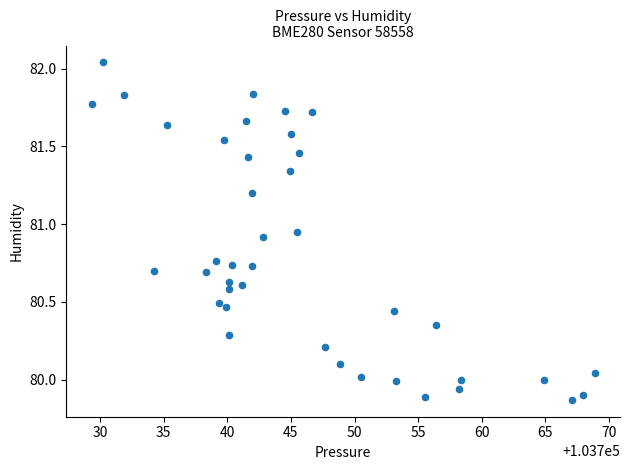

What is the range of Y values (max minus min)?

2.2